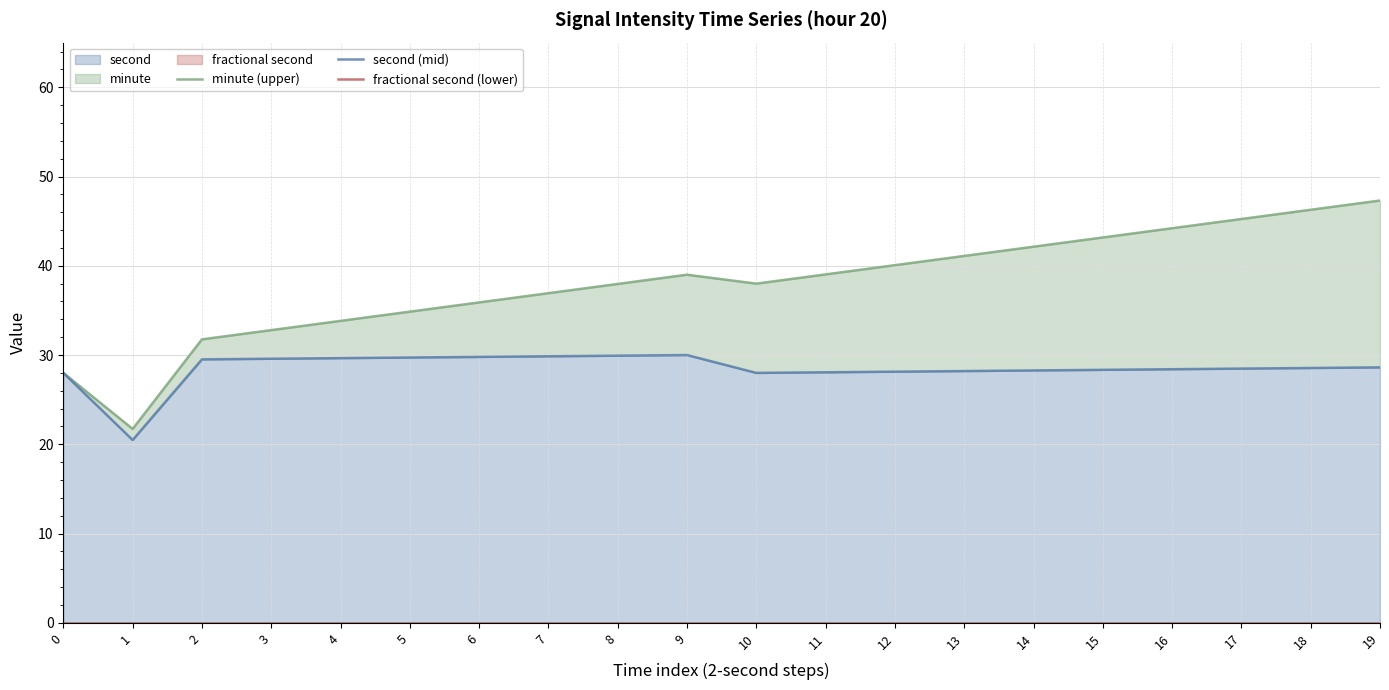

List the series in order of their peak value, highest first.

minute (upper), second (mid), fractional second (lower)